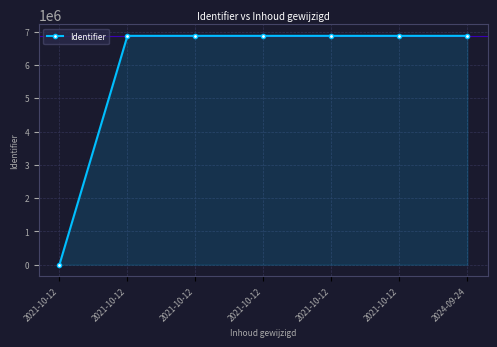

What is the value of the 7th point from the left?

6873447